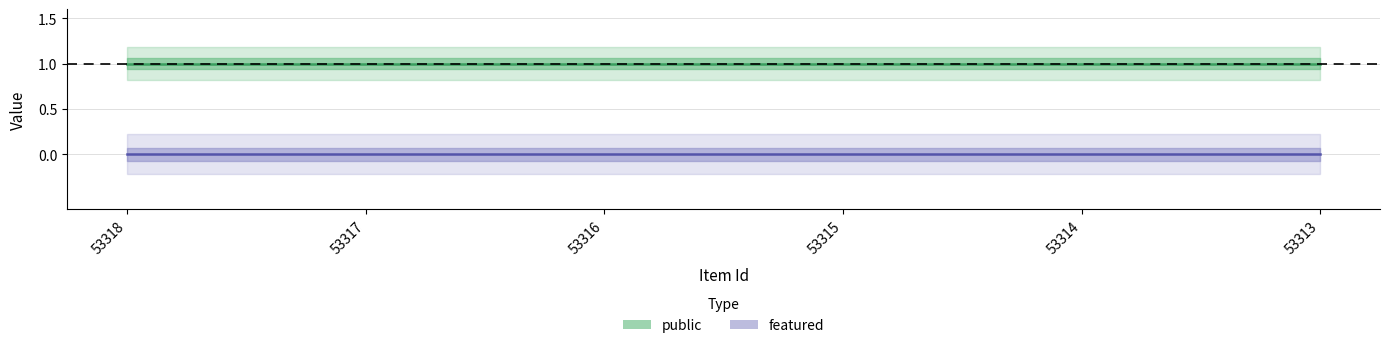

True or false: public and featured cross at least once.

False